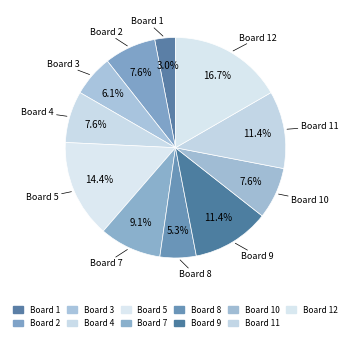

To the nearest percent, what is the average slice percentage?

8%